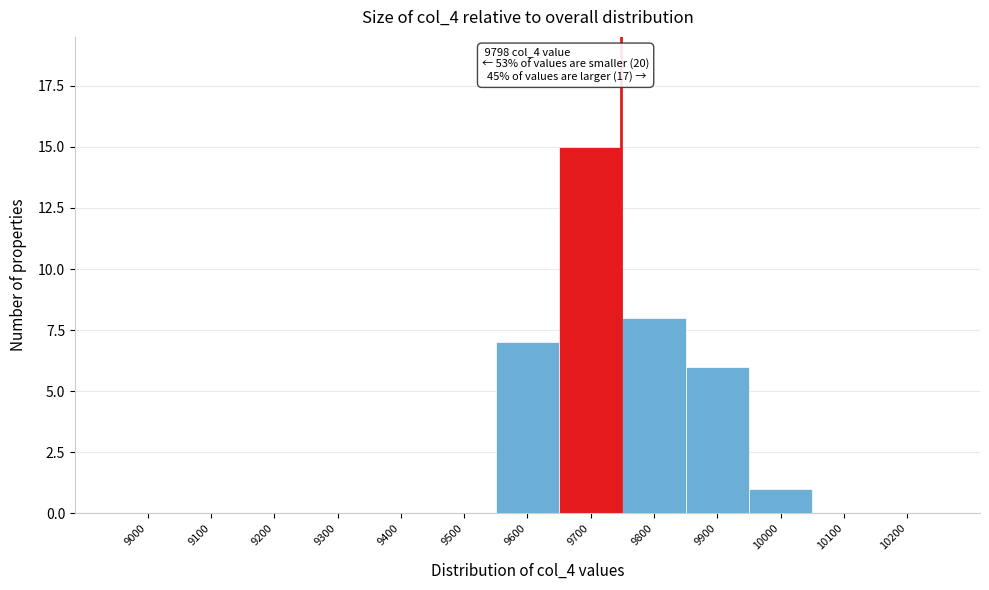

Reading right to left, list all the values displayed in this chart.

10200=0	10100=0	10000=1	9900=6	9800=8	9700=15	9600=7	9500=0	9400=0	9300=0	9200=0	9100=0	9000=0